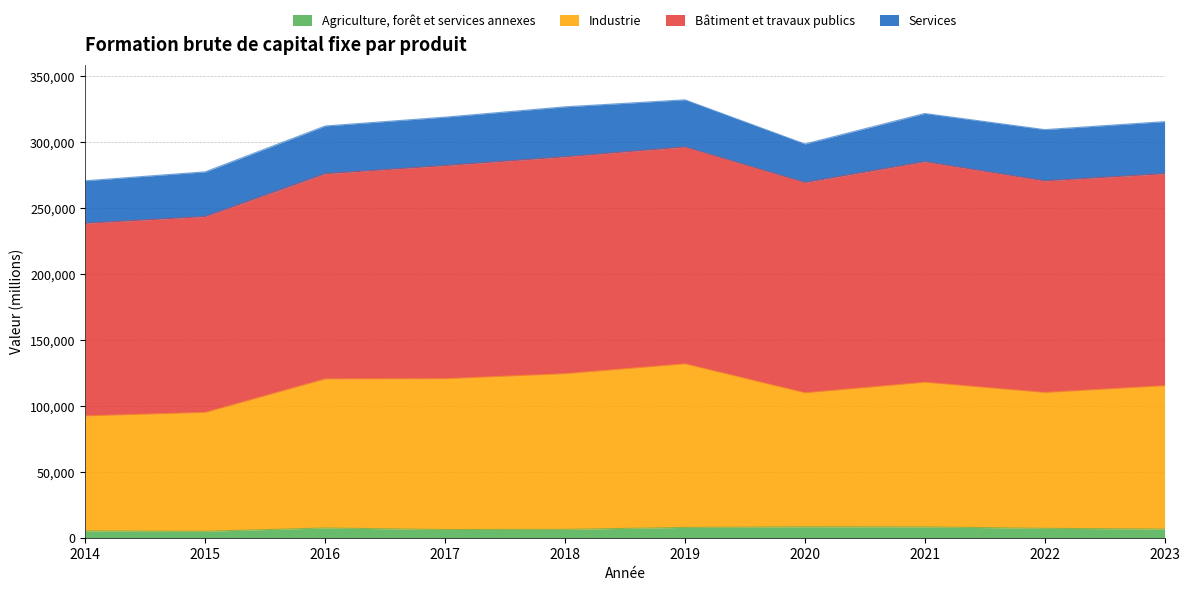

True or false: Agriculture, forêt et services annexes has more than 1 points higher than both neighbors.

True